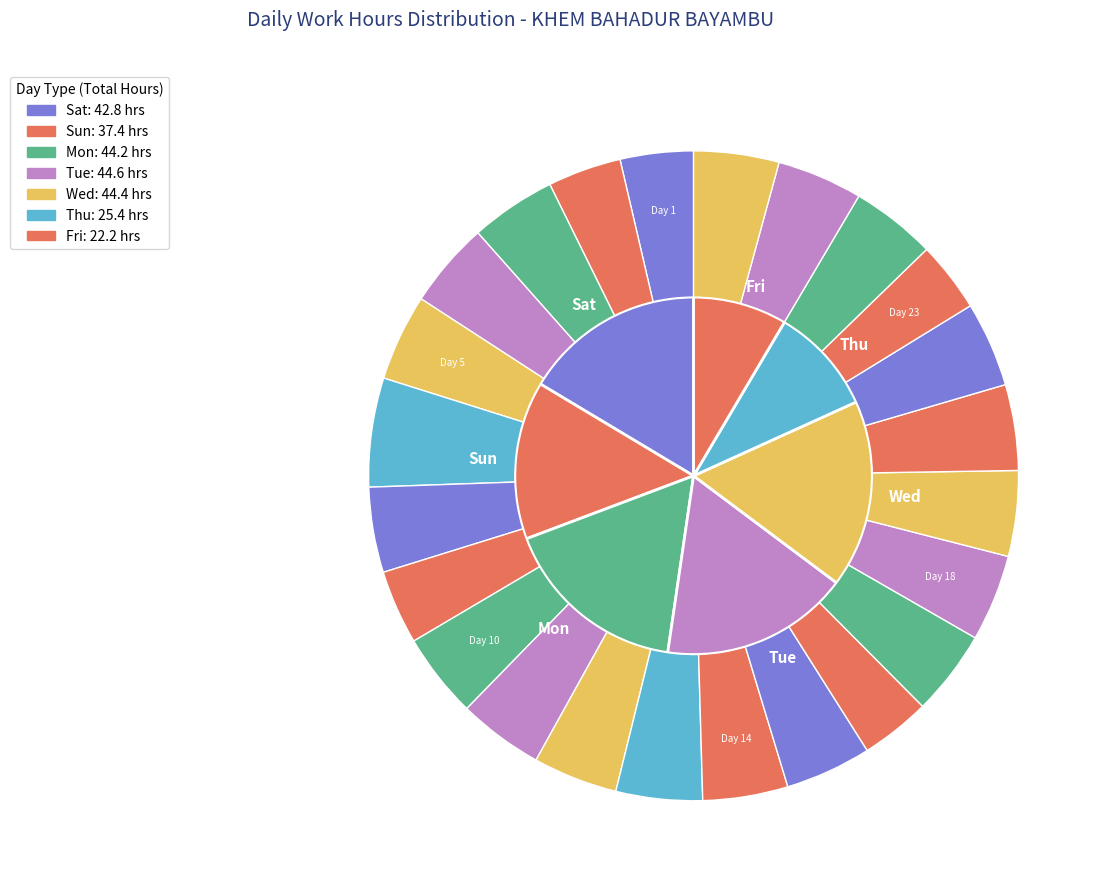

The Day 12 slice represents 1% of the pie. True or false?

False